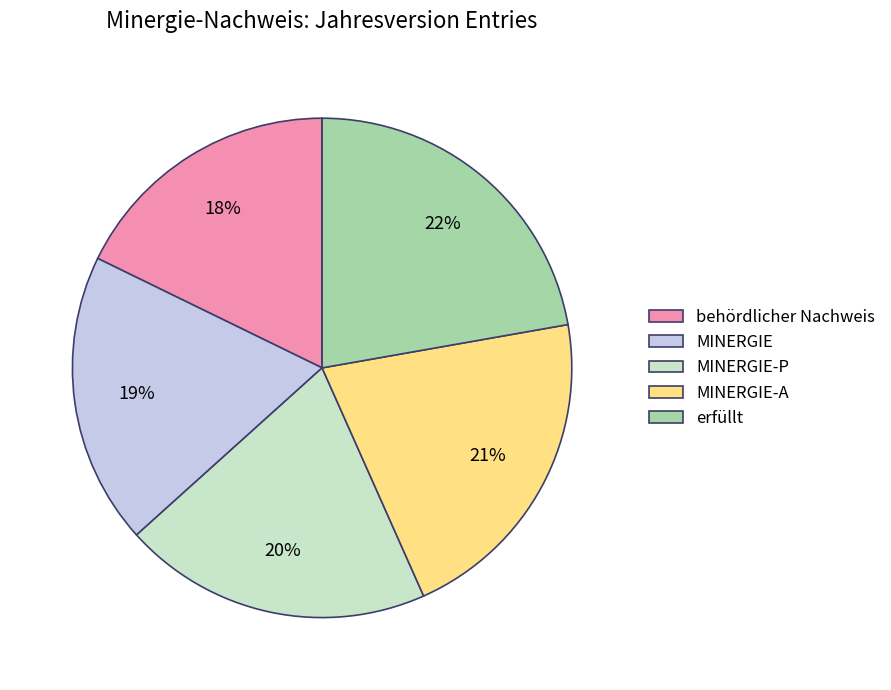

Which slice is the largest?

erfüllt